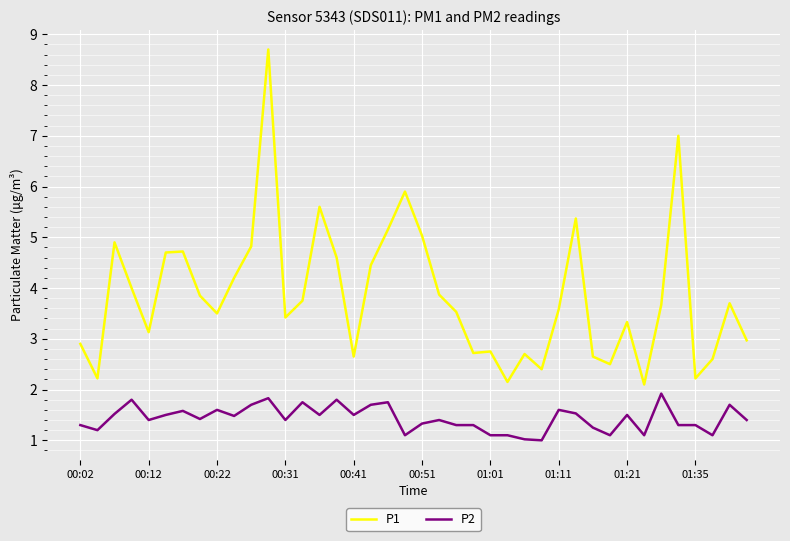

Rank the series by their maximum value, from lowest to highest.

P2, P1